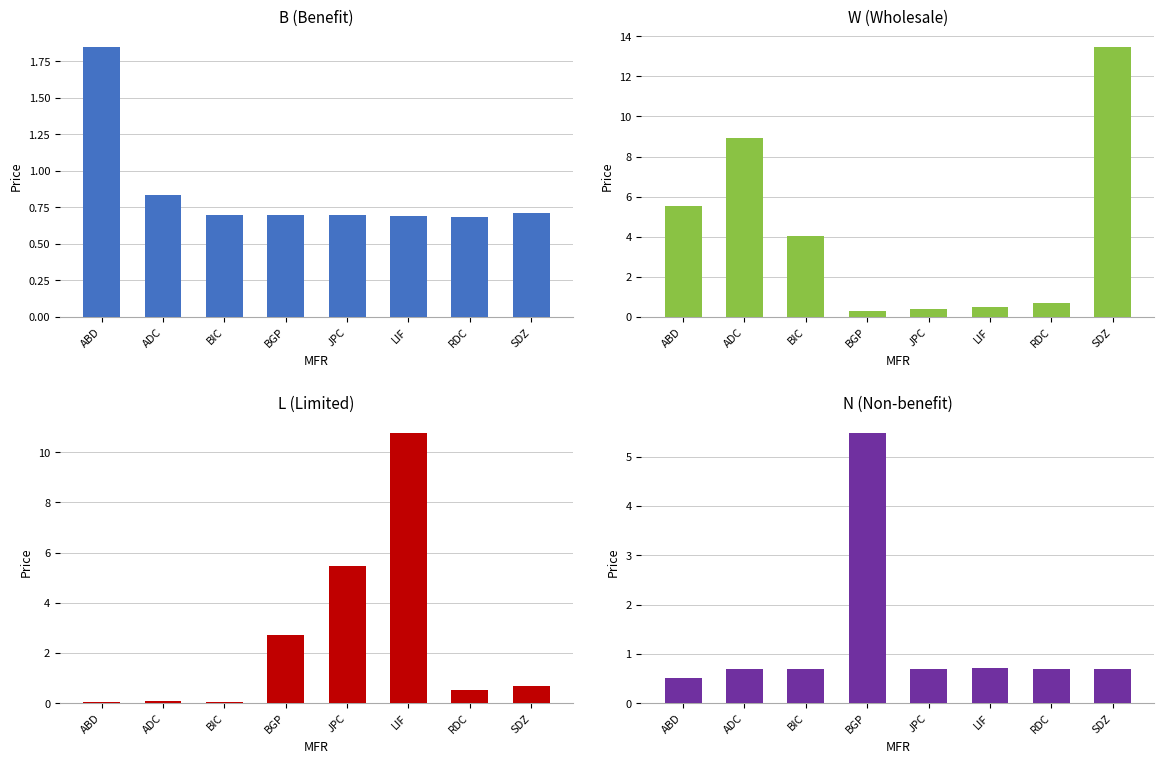

True or false: B has a value of 1.8 at ABD.

True